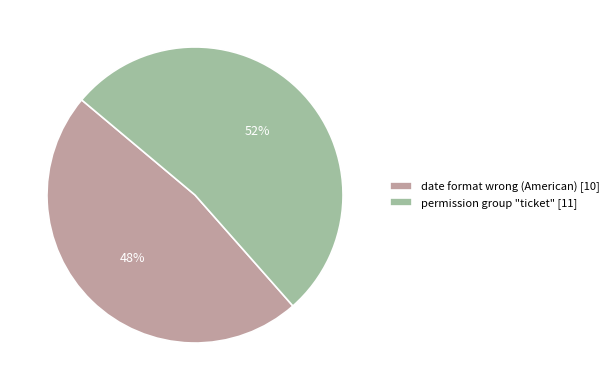

Between date format wrong (American) [10] and permission group "ticket" [11], which is larger?

permission group "ticket" [11]